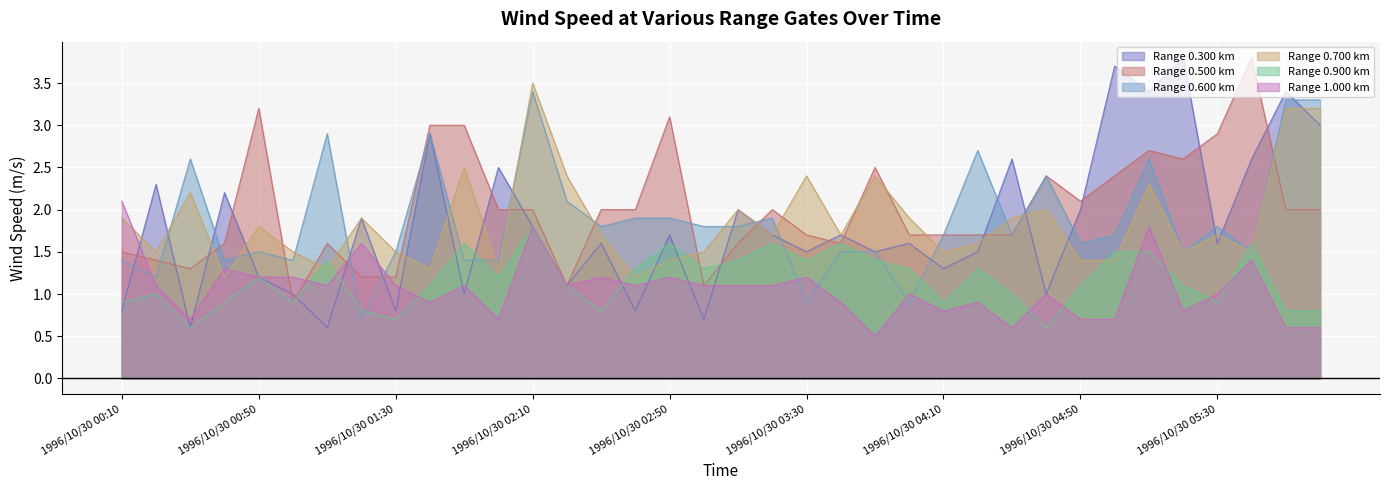

Reading left to right, transcribe all the data shown in this chart.

0.300: 1996/10/30 00:10=0.8	1996/10/30 00:20=2.3	1996/10/30 00:30=0.6	1996/10/30 00:40=2.2	1996/10/30 00:50=1.2	1996/10/30 01:00=1.0	1996/10/30 01:10=0.6	1996/10/30 01:20=1.9	1996/10/30 01:30=0.8	1996/10/30 01:40=2.9	1996/10/30 01:50=1.0	1996/10/30 02:00=2.5	1996/10/30 02:10=1.8	1996/10/30 02:20=1.1	1996/10/30 02:30=1.6	1996/10/30 02:40=0.8	1996/10/30 02:50=1.7	1996/10/30 03:00=0.7	1996/10/30 03:10=2.0	1996/10/30 03:20=1.7	1996/10/30 03:30=1.5	1996/10/30 03:40=1.7	1996/10/30 03:50=1.5	1996/10/30 04:00=1.6	1996/10/30 04:10=1.3	1996/10/30 04:20=1.5	1996/10/30 04:30=2.6	1996/10/30 04:40=1.0	1996/10/30 04:50=2.0	1996/10/30 05:00=3.7	1996/10/30 05:10=3.4	1996/10/30 05:20=3.8	1996/10/30 05:30=1.6	1996/10/30 05:40=2.6	1996/10/30 05:50=3.4	1996/10/30 06:00=3.0
0.500: 1996/10/30 00:10=1.5	1996/10/30 00:20=1.4	1996/10/30 00:30=1.3	1996/10/30 00:40=1.6	1996/10/30 00:50=3.2	1996/10/30 01:00=0.9	1996/10/30 01:10=1.6	1996/10/30 01:20=1.2	1996/10/30 01:30=1.2	1996/10/30 01:40=3.0	1996/10/30 01:50=3.0	1996/10/30 02:00=2.0	1996/10/30 02:10=2.0	1996/10/30 02:20=1.1	1996/10/30 02:30=2.0	1996/10/30 02:40=2.0	1996/10/30 02:50=3.1	1996/10/30 03:00=1.1	1996/10/30 03:10=1.6	1996/10/30 03:20=2.0	1996/10/30 03:30=1.7	1996/10/30 03:40=1.6	1996/10/30 03:50=2.5	1996/10/30 04:00=1.7	1996/10/30 04:10=1.7	1996/10/30 04:20=1.7	1996/10/30 04:30=1.7	1996/10/30 04:40=2.4	1996/10/30 04:50=2.1	1996/10/30 05:00=2.4	1996/10/30 05:10=2.7	1996/10/30 05:20=2.6	1996/10/30 05:30=2.9	1996/10/30 05:40=3.8	1996/10/30 05:50=2.0	1996/10/30 06:00=2.0
0.600: 1996/10/30 00:10=1.4	1996/10/30 00:20=1.2	1996/10/30 00:30=2.6	1996/10/30 00:40=1.4	1996/10/30 00:50=1.5	1996/10/30 01:00=1.4	1996/10/30 01:10=2.9	1996/10/30 01:20=0.7	1996/10/30 01:30=1.5	1996/10/30 01:40=2.9	1996/10/30 01:50=1.4	1996/10/30 02:00=1.4	1996/10/30 02:10=3.4	1996/10/30 02:20=2.1	1996/10/30 02:30=1.8	1996/10/30 02:40=1.9	1996/10/30 02:50=1.9	1996/10/30 03:00=1.8	1996/10/30 03:10=1.8	1996/10/30 03:20=1.9	1996/10/30 03:30=0.9	1996/10/30 03:40=1.5	1996/10/30 03:50=1.5	1996/10/30 04:00=0.9	1996/10/30 04:10=1.7	1996/10/30 04:20=2.7	1996/10/30 04:30=1.7	1996/10/30 04:40=2.4	1996/10/30 04:50=1.6	1996/10/30 05:00=1.7	1996/10/30 05:10=2.6	1996/10/30 05:20=1.5	1996/10/30 05:30=1.8	1996/10/30 05:40=1.5	1996/10/30 05:50=3.3	1996/10/30 06:00=3.3
0.700: 1996/10/30 00:10=1.9	1996/10/30 00:20=1.5	1996/10/30 00:30=2.2	1996/10/30 00:40=1.2	1996/10/30 00:50=1.8	1996/10/30 01:00=1.5	1996/10/30 01:10=1.3	1996/10/30 01:20=1.9	1996/10/30 01:30=1.5	1996/10/30 01:40=1.3	1996/10/30 01:50=2.5	1996/10/30 02:00=1.3	1996/10/30 02:10=3.5	1996/10/30 02:20=2.4	1996/10/30 02:30=1.7	1996/10/30 02:40=1.2	1996/10/30 02:50=1.4	1996/10/30 03:00=1.5	1996/10/30 03:10=2.0	1996/10/30 03:20=1.7	1996/10/30 03:30=2.4	1996/10/30 03:40=1.7	1996/10/30 03:50=2.4	1996/10/30 04:00=1.9	1996/10/30 04:10=1.5	1996/10/30 04:20=1.6	1996/10/30 04:30=1.9	1996/10/30 04:40=2.0	1996/10/30 04:50=1.4	1996/10/30 05:00=1.4	1996/10/30 05:10=2.3	1996/10/30 05:20=1.5	1996/10/30 05:30=1.7	1996/10/30 05:40=1.5	1996/10/30 05:50=3.2	1996/10/30 06:00=3.2
0.900: 1996/10/30 00:10=0.9	1996/10/30 00:20=1.0	1996/10/30 00:30=0.6	1996/10/30 00:40=0.9	1996/10/30 00:50=1.2	1996/10/30 01:00=0.9	1996/10/30 01:10=1.4	1996/10/30 01:20=0.8	1996/10/30 01:30=0.7	1996/10/30 01:40=1.1	1996/10/30 01:50=1.6	1996/10/30 02:00=1.2	1996/10/30 02:10=1.8	1996/10/30 02:20=1.1	1996/10/30 02:30=0.8	1996/10/30 02:40=1.3	1996/10/30 02:50=1.6	1996/10/30 03:00=1.3	1996/10/30 03:10=1.4	1996/10/30 03:20=1.6	1996/10/30 03:30=1.4	1996/10/30 03:40=1.6	1996/10/30 03:50=1.4	1996/10/30 04:00=1.3	1996/10/30 04:10=0.9	1996/10/30 04:20=1.3	1996/10/30 04:30=1.0	1996/10/30 04:40=0.6	1996/10/30 04:50=1.1	1996/10/30 05:00=1.5	1996/10/30 05:10=1.5	1996/10/30 05:20=1.1	1996/10/30 05:30=0.9	1996/10/30 05:40=1.6	1996/10/30 05:50=0.8	1996/10/30 06:00=0.8
1.000: 1996/10/30 00:10=2.1	1996/10/30 00:20=1.1	1996/10/30 00:30=0.7	1996/10/30 00:40=1.3	1996/10/30 00:50=1.2	1996/10/30 01:00=1.2	1996/10/30 01:10=1.1	1996/10/30 01:20=1.6	1996/10/30 01:30=1.1	1996/10/30 01:40=0.9	1996/10/30 01:50=1.1	1996/10/30 02:00=0.7	1996/10/30 02:10=1.8	1996/10/30 02:20=1.1	1996/10/30 02:30=1.2	1996/10/30 02:40=1.1	1996/10/30 02:50=1.2	1996/10/30 03:00=1.1	1996/10/30 03:10=1.1	1996/10/30 03:20=1.1	1996/10/30 03:30=1.2	1996/10/30 03:40=0.9	1996/10/30 03:50=0.5	1996/10/30 04:00=1.0	1996/10/30 04:10=0.8	1996/10/30 04:20=0.9	1996/10/30 04:30=0.6	1996/10/30 04:40=1.0	1996/10/30 04:50=0.7	1996/10/30 05:00=0.7	1996/10/30 05:10=1.8	1996/10/30 05:20=0.8	1996/10/30 05:30=1.0	1996/10/30 05:40=1.4	1996/10/30 05:50=0.6	1996/10/30 06:00=0.6